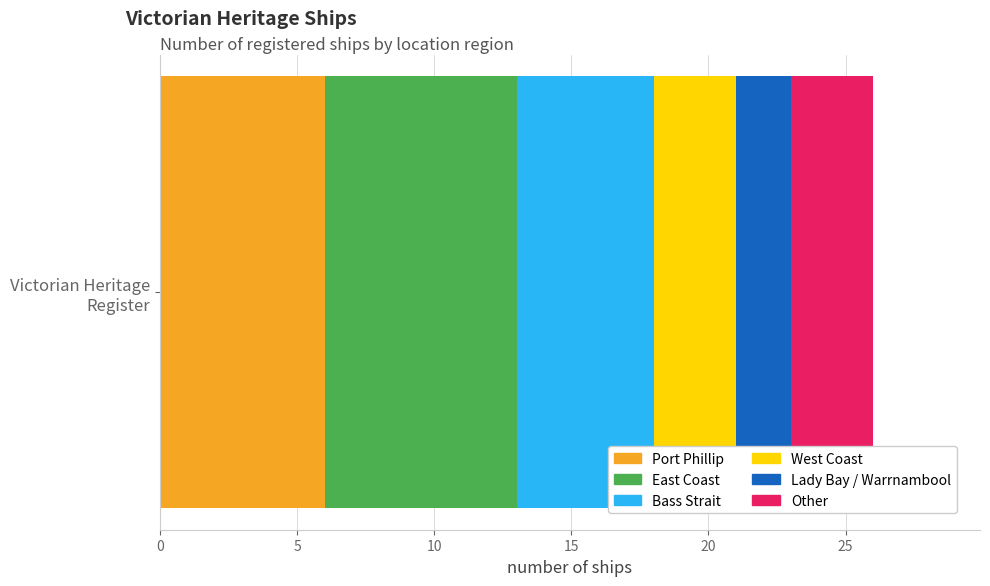

What is the lowest value of the Port Phillip series?

6